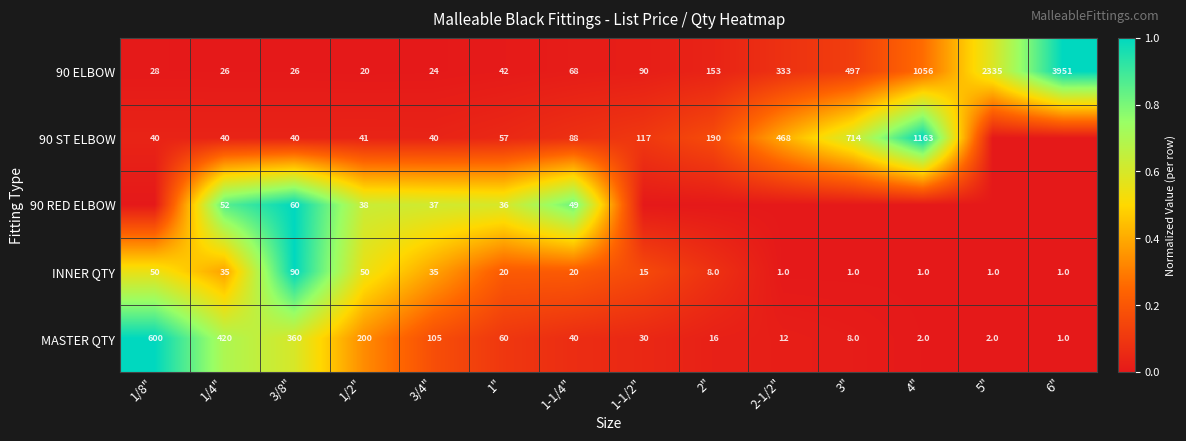

Between 1/2" and 3/8", which is larger?

3/8"